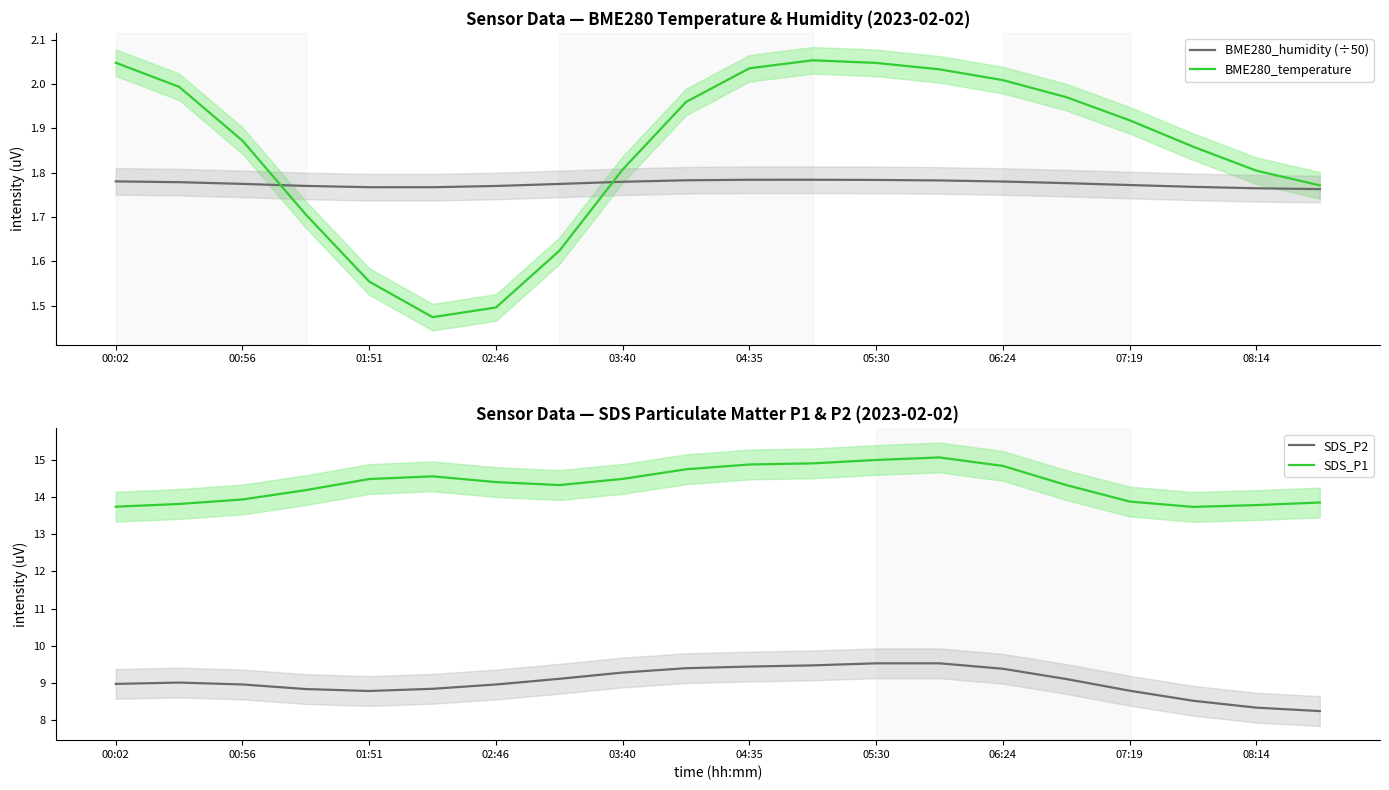

The SDS_P2 series shows 9.0 at 00:56. True or false?

True